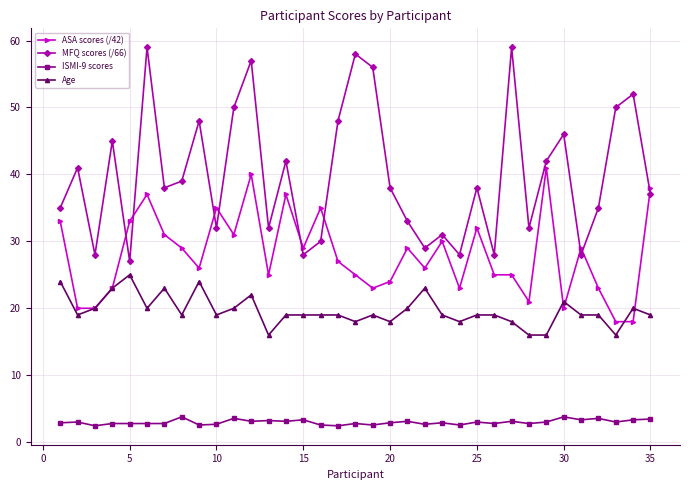

Rank the series by their average value, from highest to lowest.

MFQ scores (/66), ASA scores (/42), Age, ISMI-9 scores